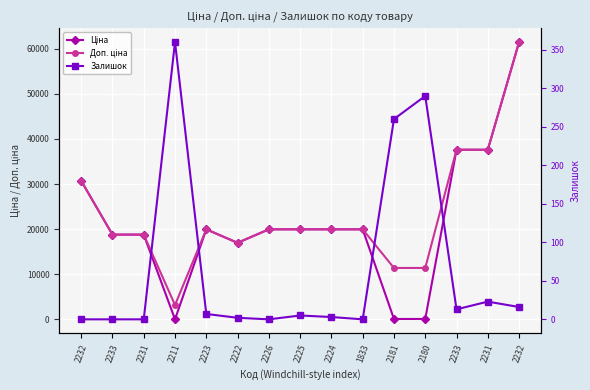

What are all the series names shown in the legend?

Ціна, Доп. ціна, Залишок